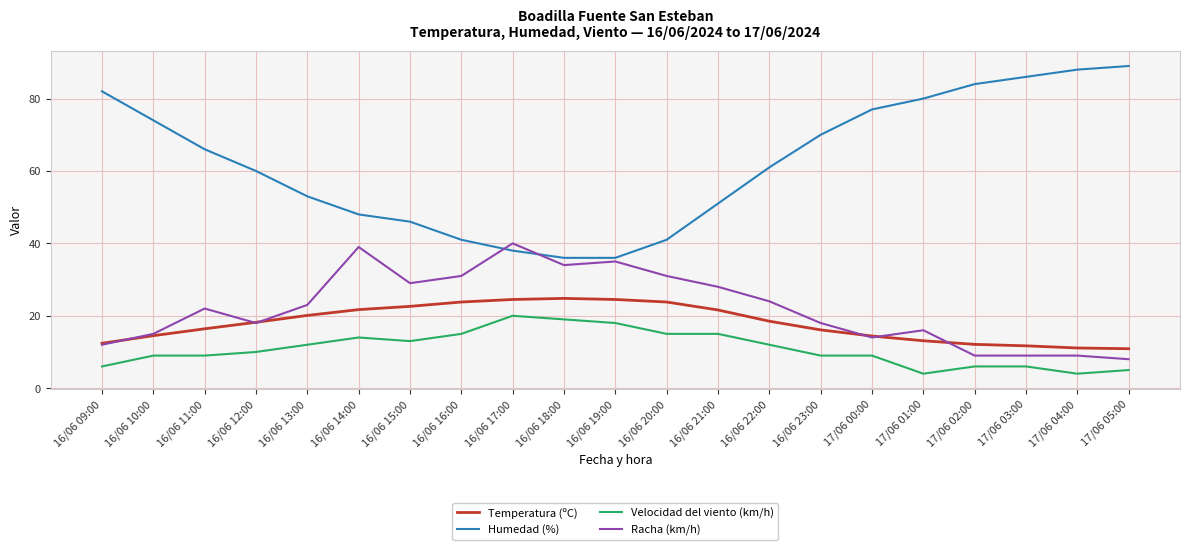

The value of Velocidad del viento (km/h) at 16/06 19:00 is 3.9. True or false?

False